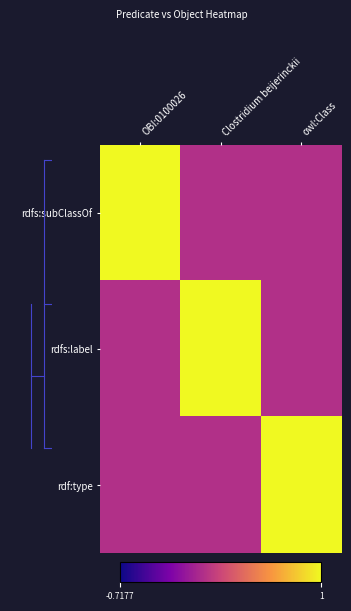

Reading right to left, transcribe all the data shown in this chart.

rdfs:subClassOf: owl:Class=0	Clostridium beijerinckii=0	OBI:0100026=1
rdfs:label: owl:Class=0	Clostridium beijerinckii=1	OBI:0100026=0
rdf:type: owl:Class=1	Clostridium beijerinckii=0	OBI:0100026=0